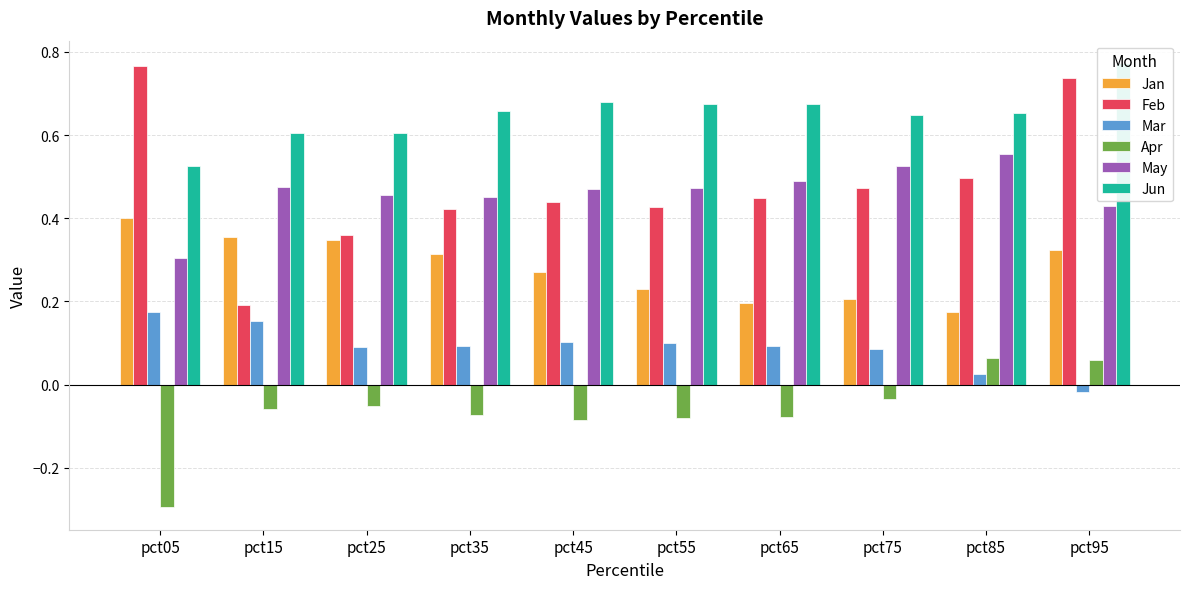

What is the difference between the Jan values at pct35 and pct85?

0.1